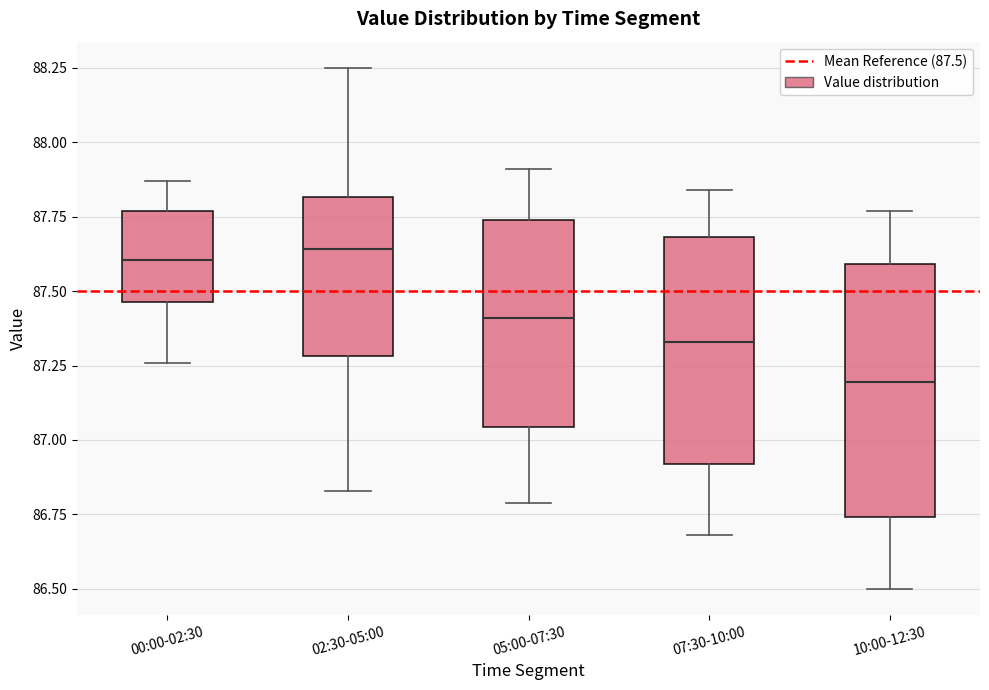

Reading left to right, read every box against the y-axis: the position of its median line, the range the box covers, and the ends of its whiskers. The values are not printed on the chart, so give them approximately, as read against the axis.

00:00-02:30: median 87.60, box 87.45 to 87.75, whiskers 87.25 to 87.85
02:30-05:00: median 87.65, box 87.30 to 87.80, whiskers 86.85 to 88.25
05:00-07:30: median 87.40, box 87.05 to 87.75, whiskers 86.80 to 87.90
07:30-10:00: median 87.35, box 86.90 to 87.70, whiskers 86.70 to 87.85
10:00-12:30: median 87.20, box 86.75 to 87.60, whiskers 86.50 to 87.75